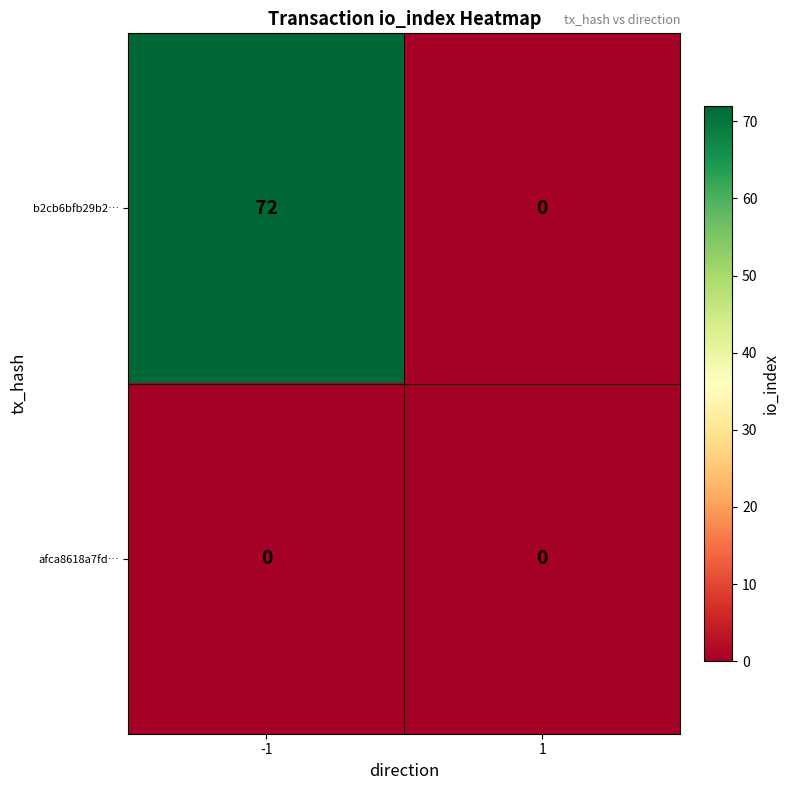

Rank the series by their maximum value, from highest to lowest.

b2cb6bfb29b2…, afca8618a7fd…